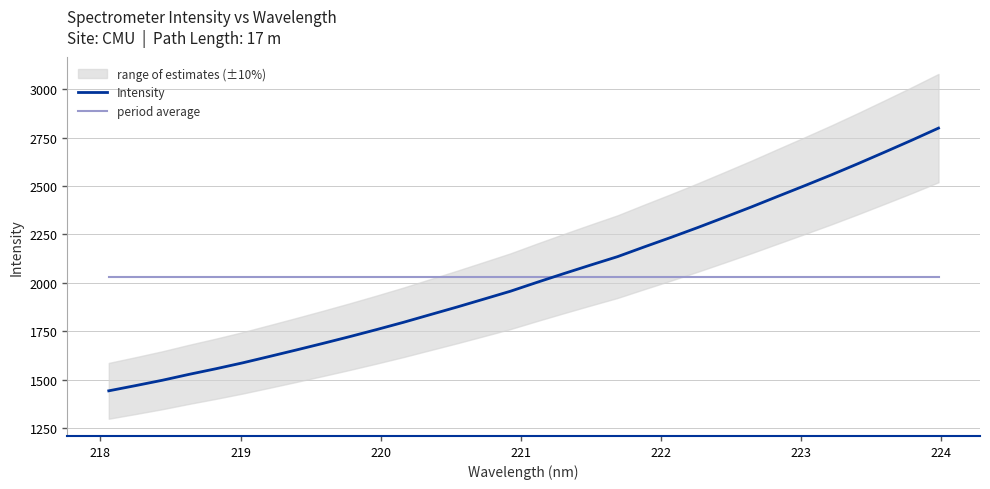

What is the minimum value for Intensity?

1441.6